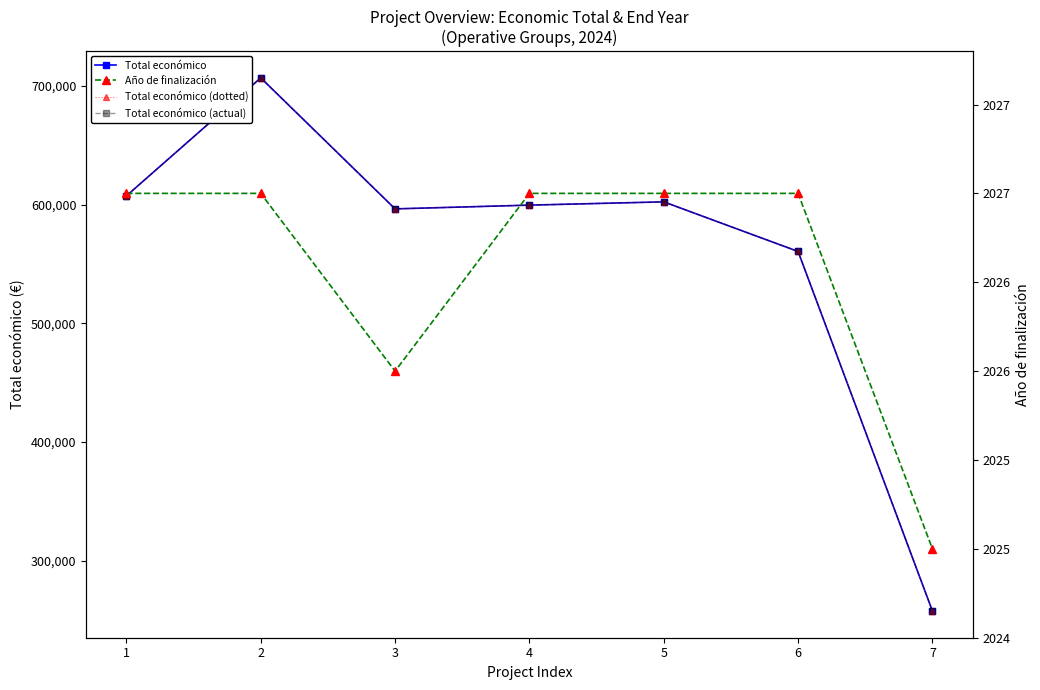

What is the value of the Total económico (actual) point at the 2nd from the left?

706697.0